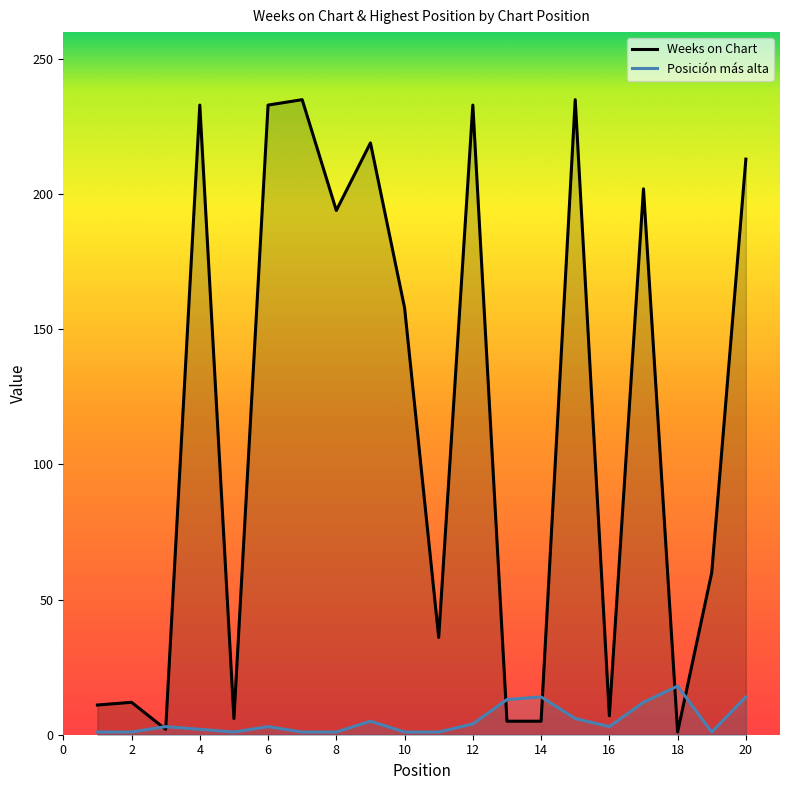

Is the value of Posición más alta at 20 greater than the value of Weeks on Chart at 12?

No